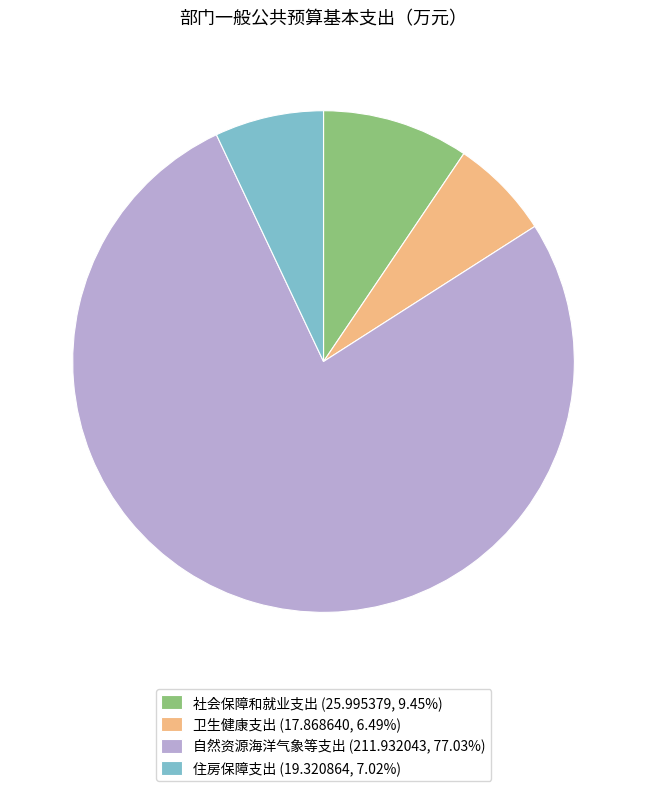

Is the sum of 自然资源海洋气象等支出 (211.932043, 77.03%) and 社会保障和就业支出 (25.995379, 9.45%) greater than half?

Yes